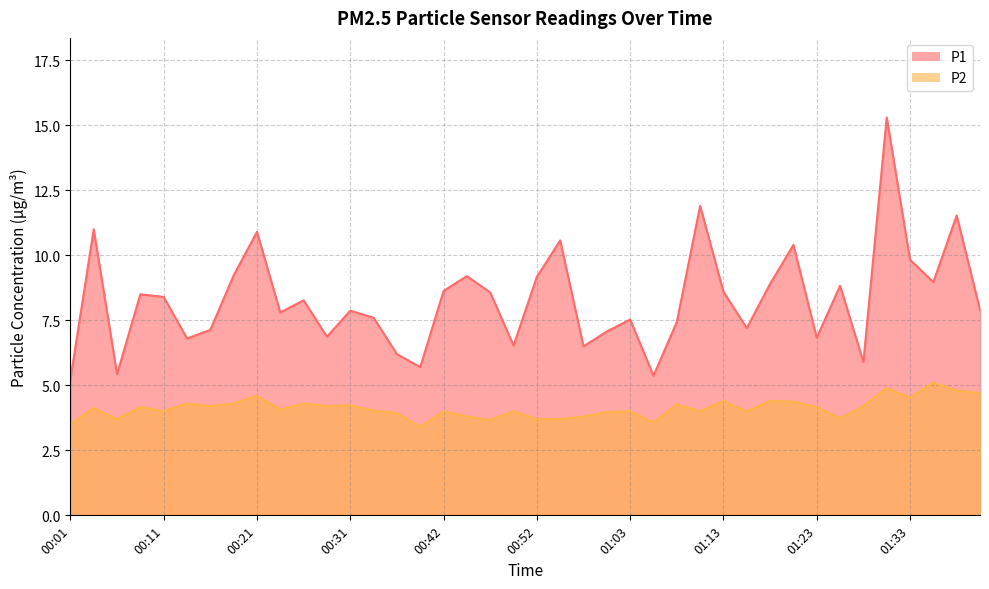

At how many categories does at least one series exceed 11?

3